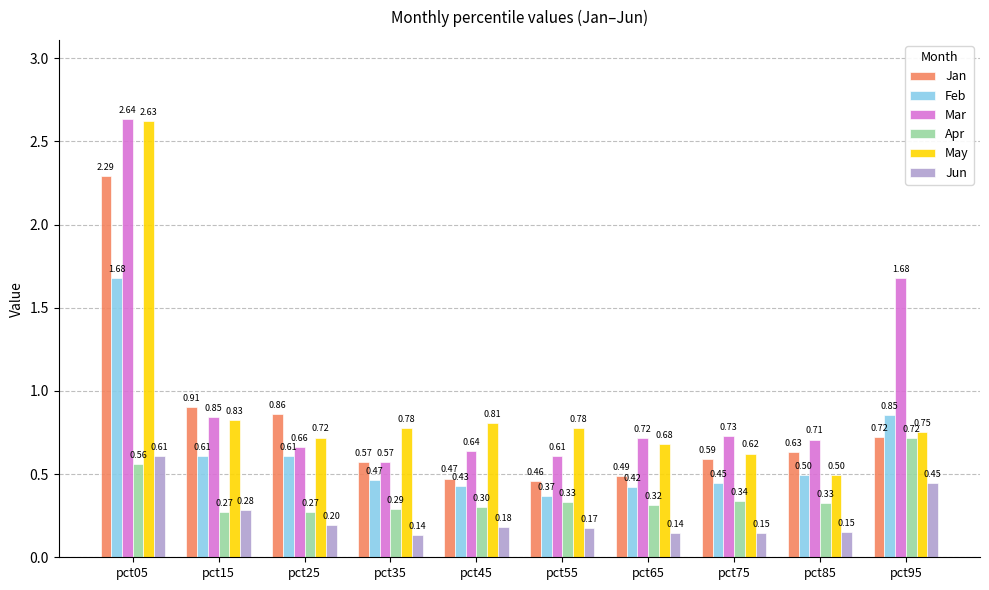

Which series has the largest total across all categories?

Mar